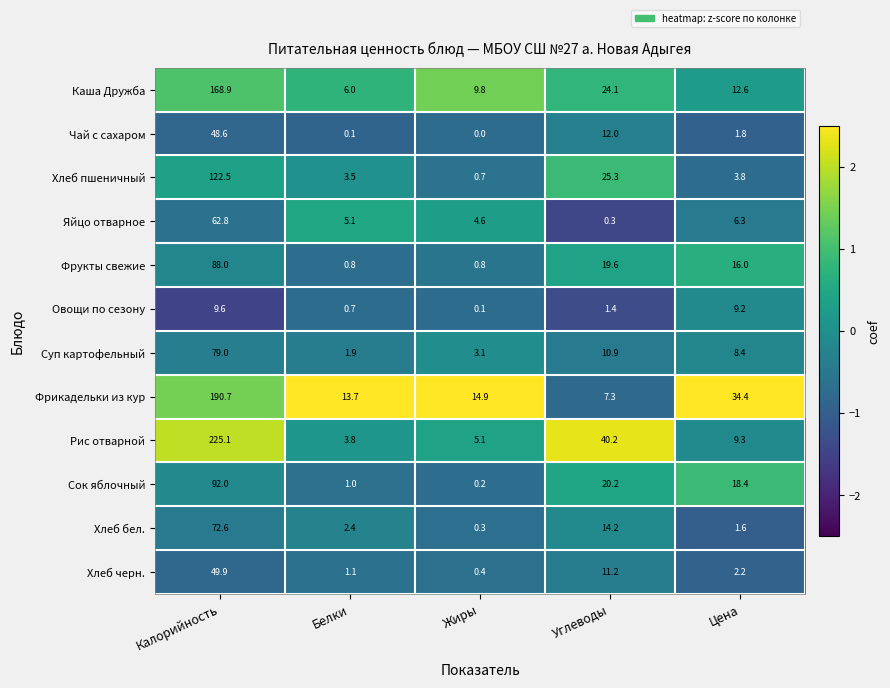

How many values in the Суп картофельный series are below 8?

2